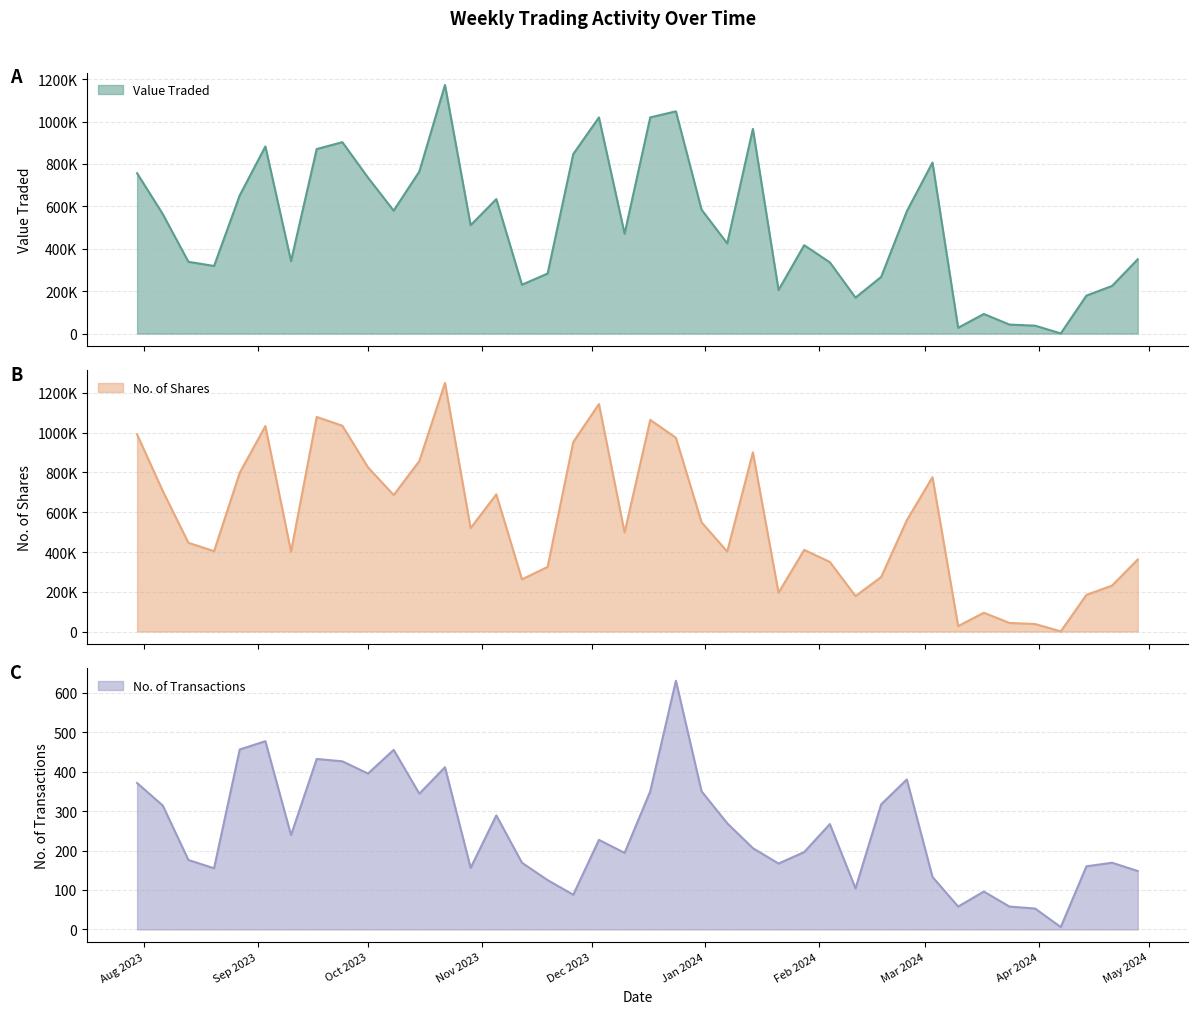

Which series has the largest range (max minus min)?

No. of Shares